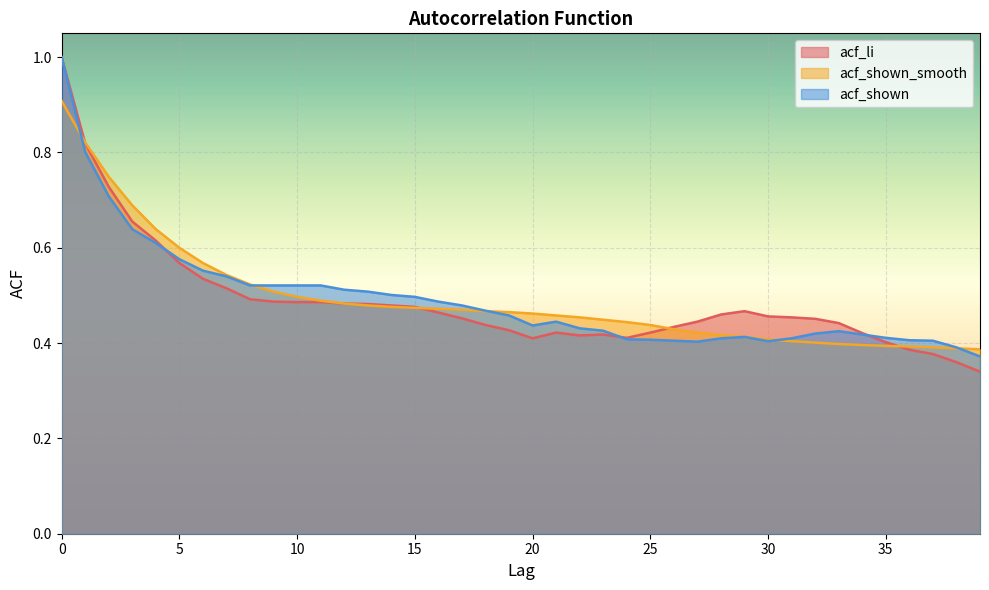

What are all the series names shown in the legend?

acf_li, acf_shown_smooth, acf_shown